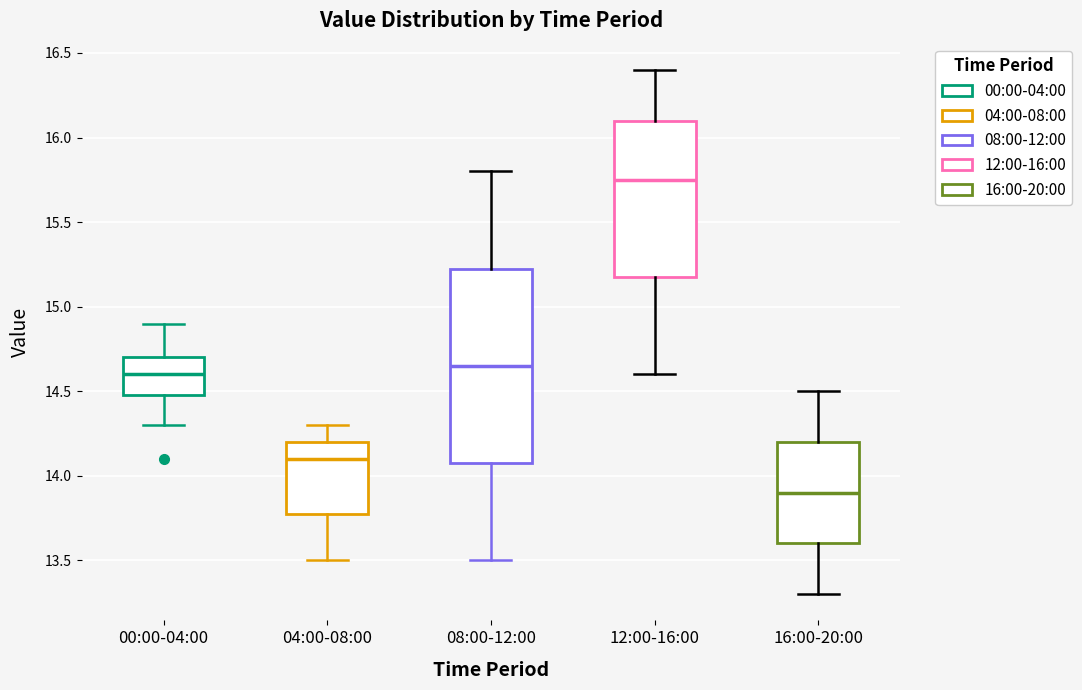

Comparing the boxes themselves (not the whiskers), which one is the tallest?

08:00-12:00